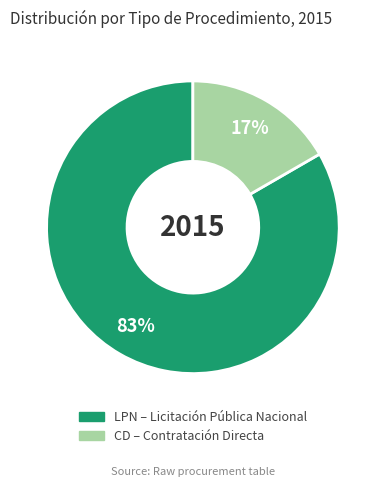

To the nearest percent, what is the average slice percentage?

50%